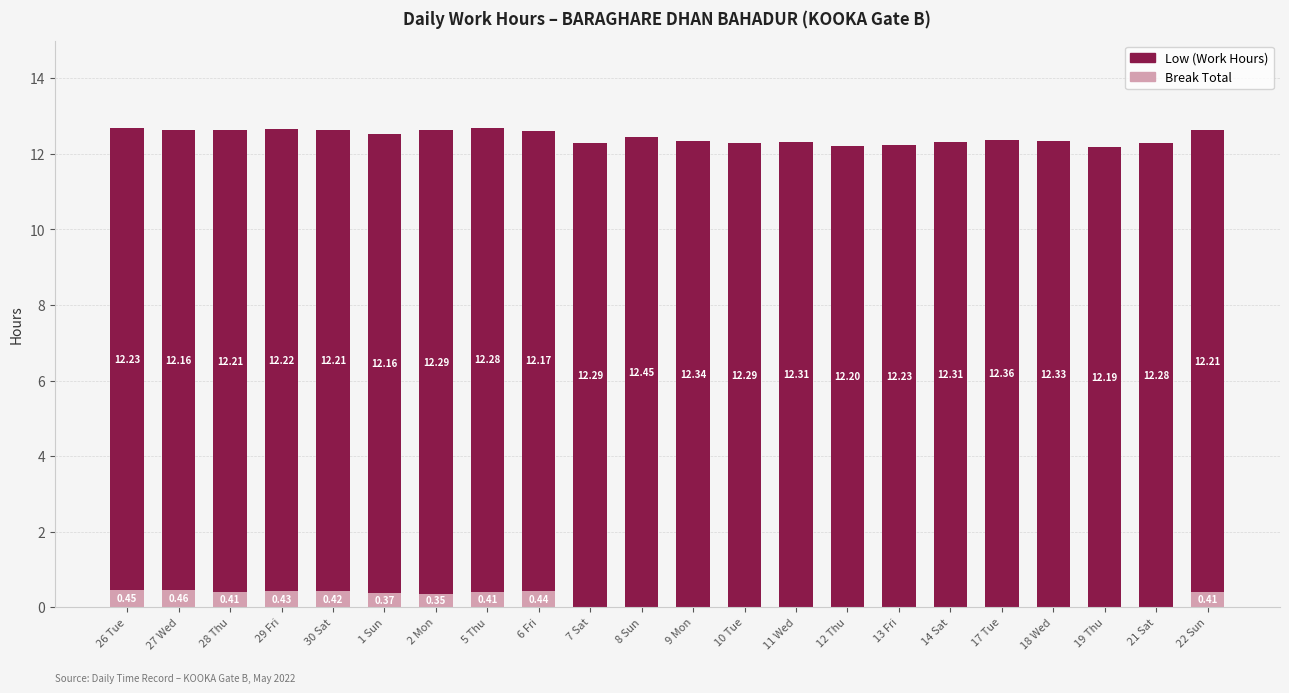

What is the sum of all Break Total values?

4.2